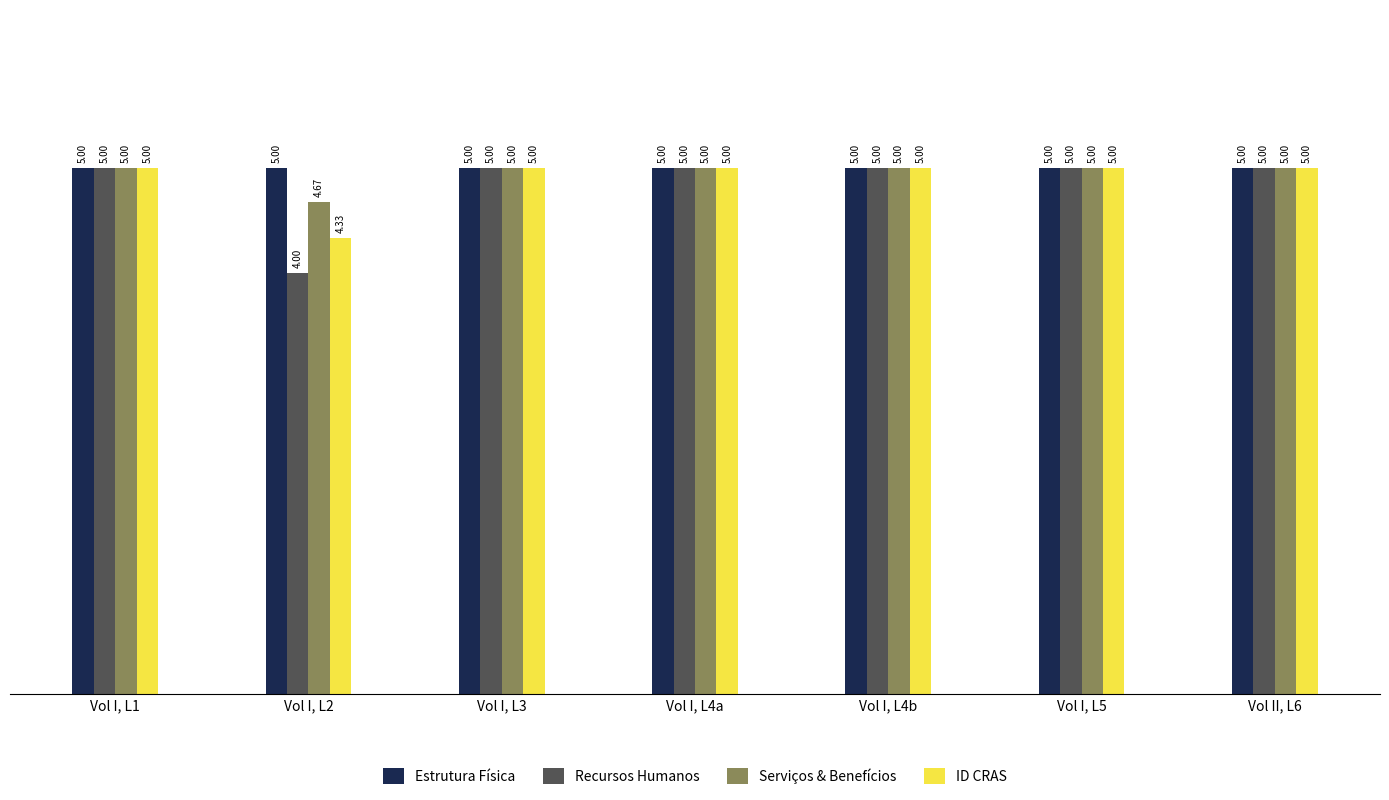

What is the maximum value shown in the chart?

5.0